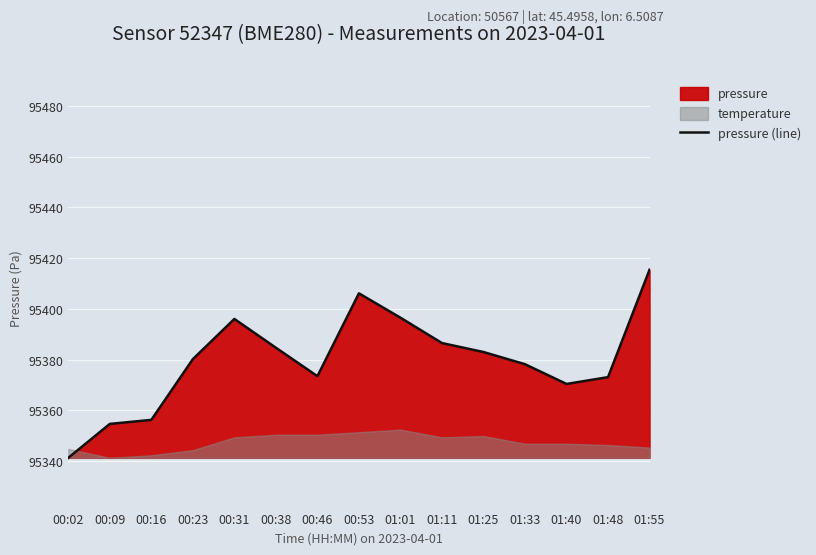

How many data points does each series have?

15